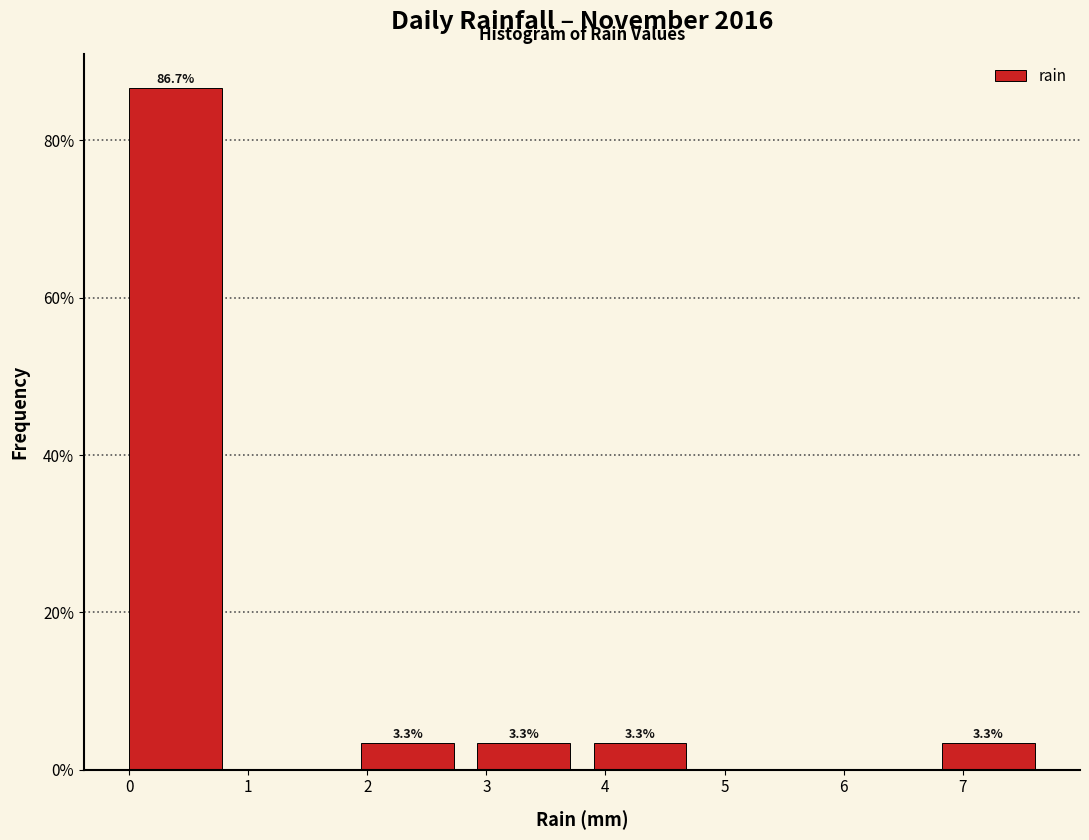

Over which range of the x-axis is the bar tallest?

0.0 to 1.0